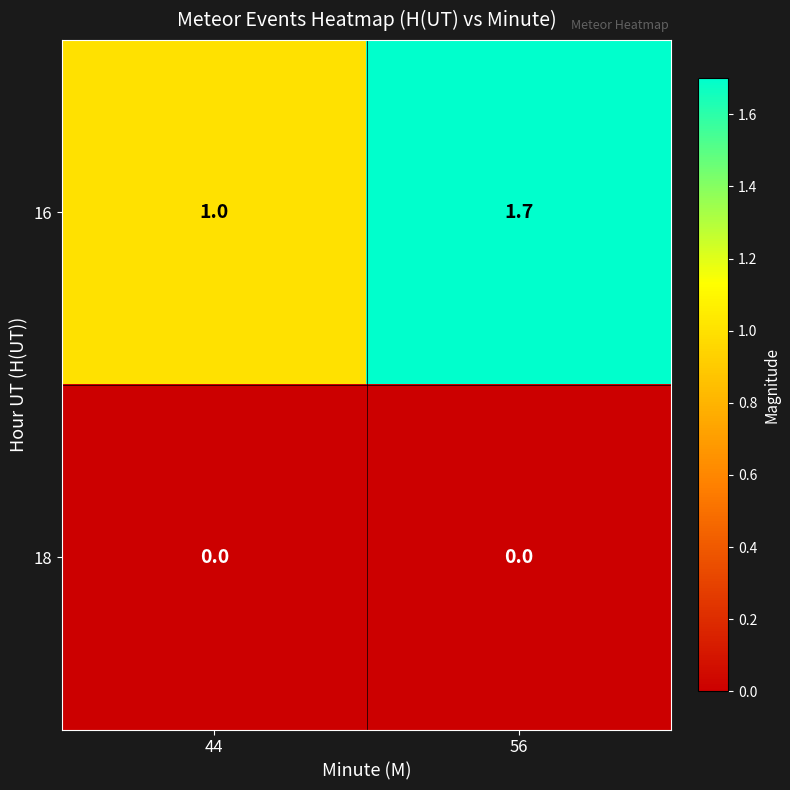

At which label does 16 reach its minimum?

44